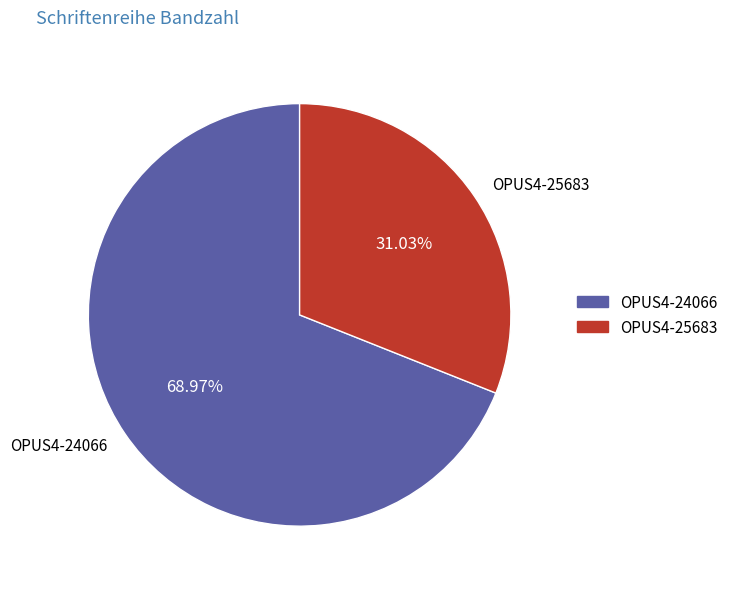

To the nearest percent, what portion does OPUS4-24066 represent?

69%